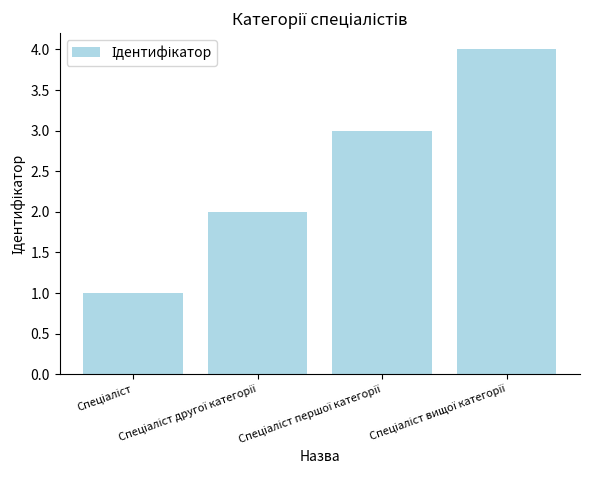

What is the difference between the maximum and minimum values?

3